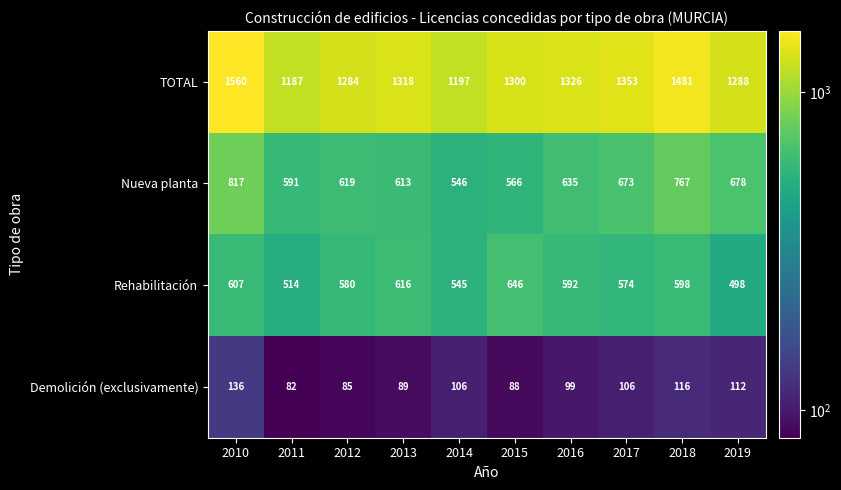

Which series changed the most between 2013 and 2015?

Nueva planta